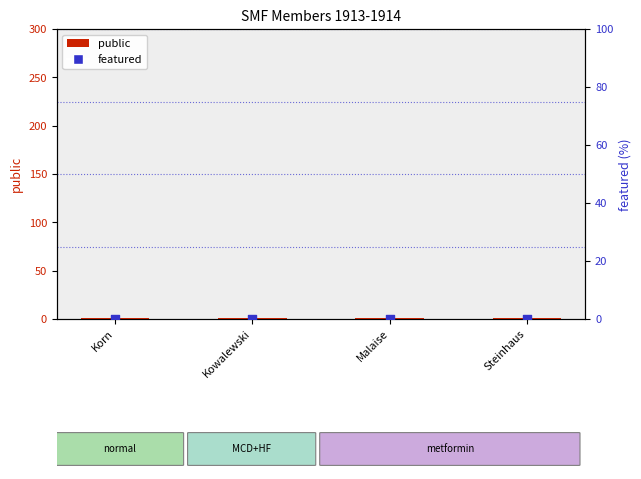

Which series has the largest total across all categories?

public